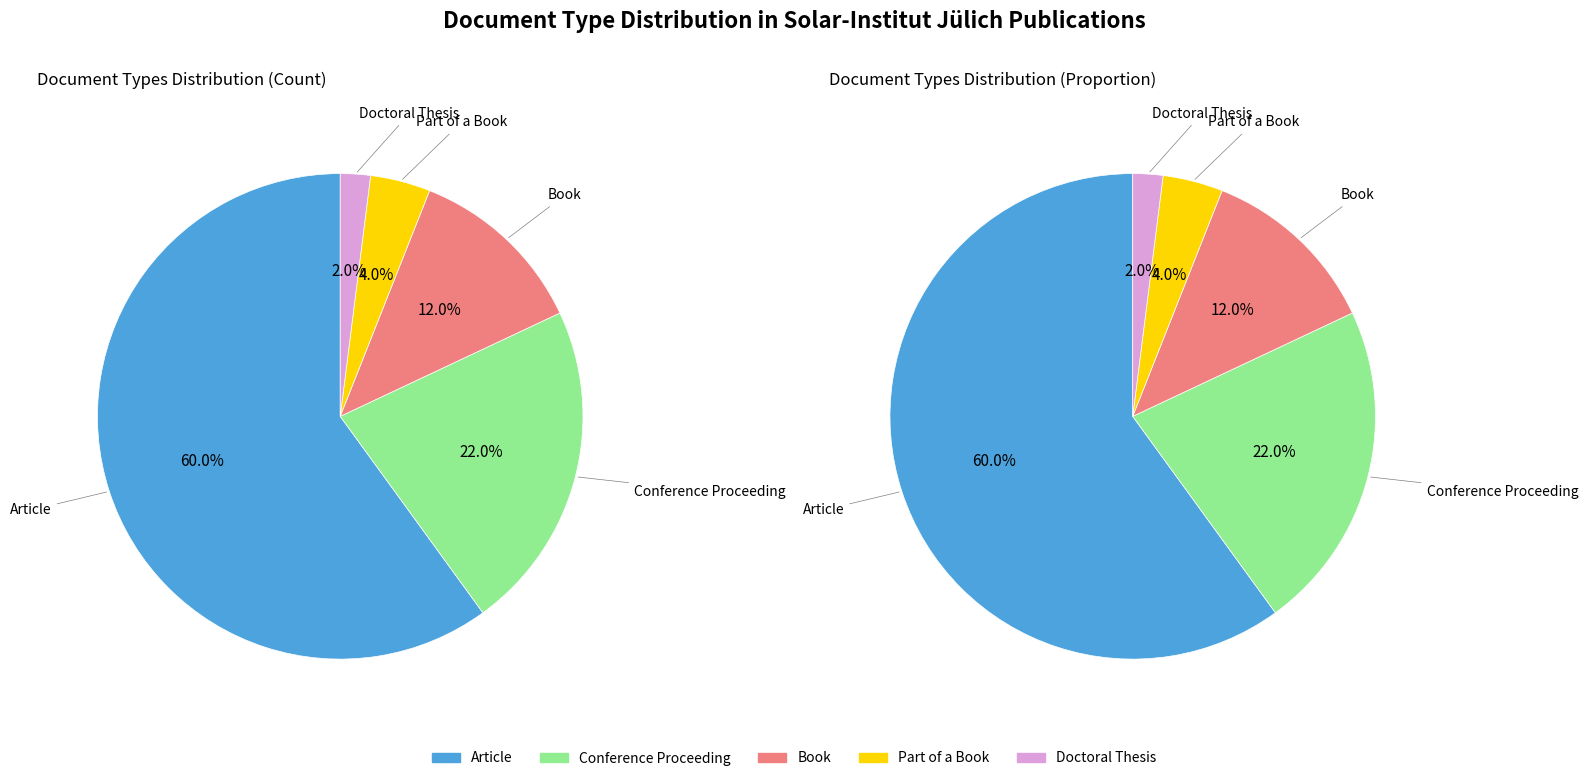

To the nearest percent, what is the average slice percentage?

20%